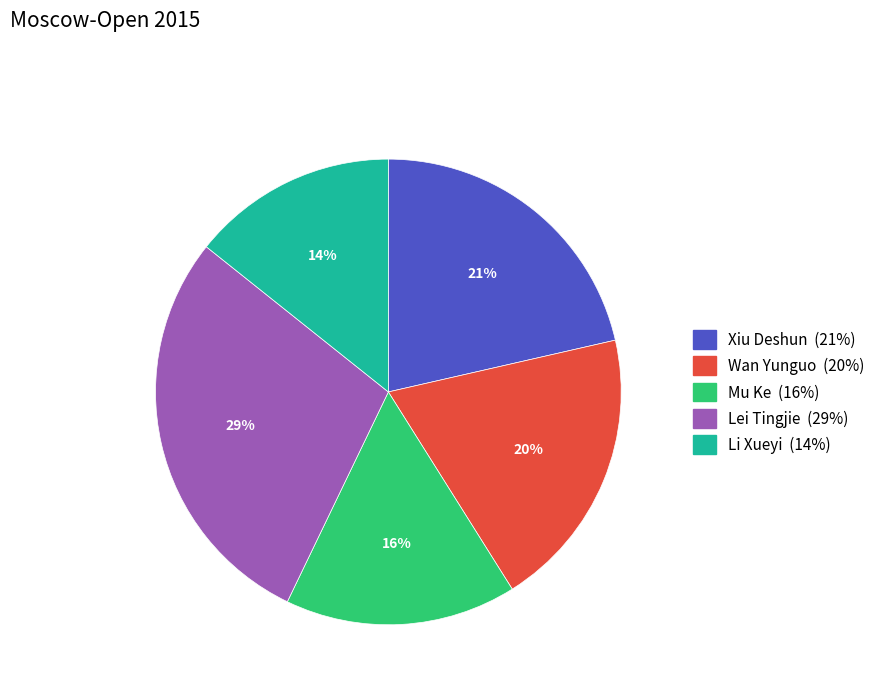

Is Wan Yunguo the majority of the pie?

No